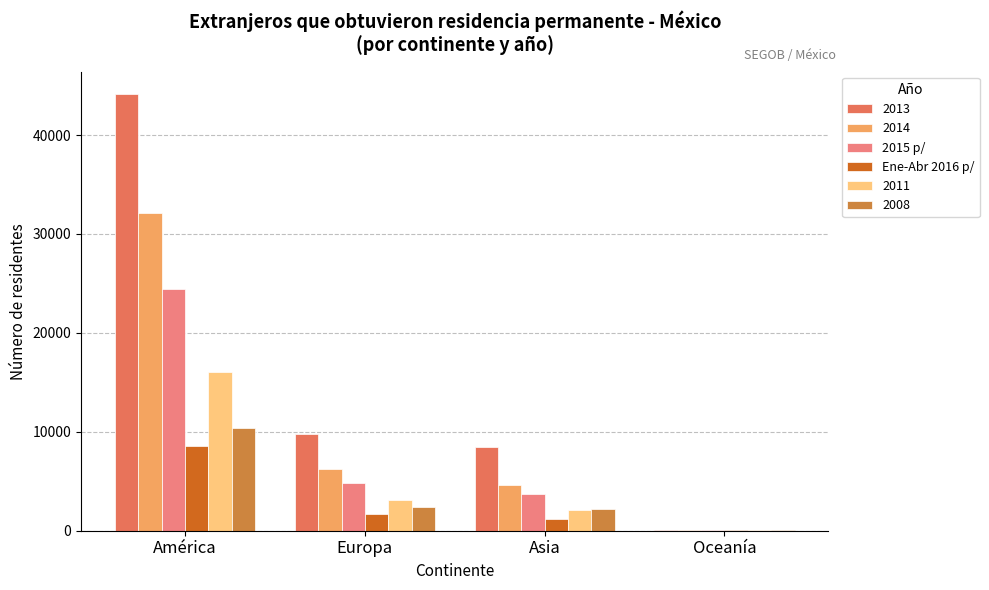

What is the maximum value shown in the chart?

44196